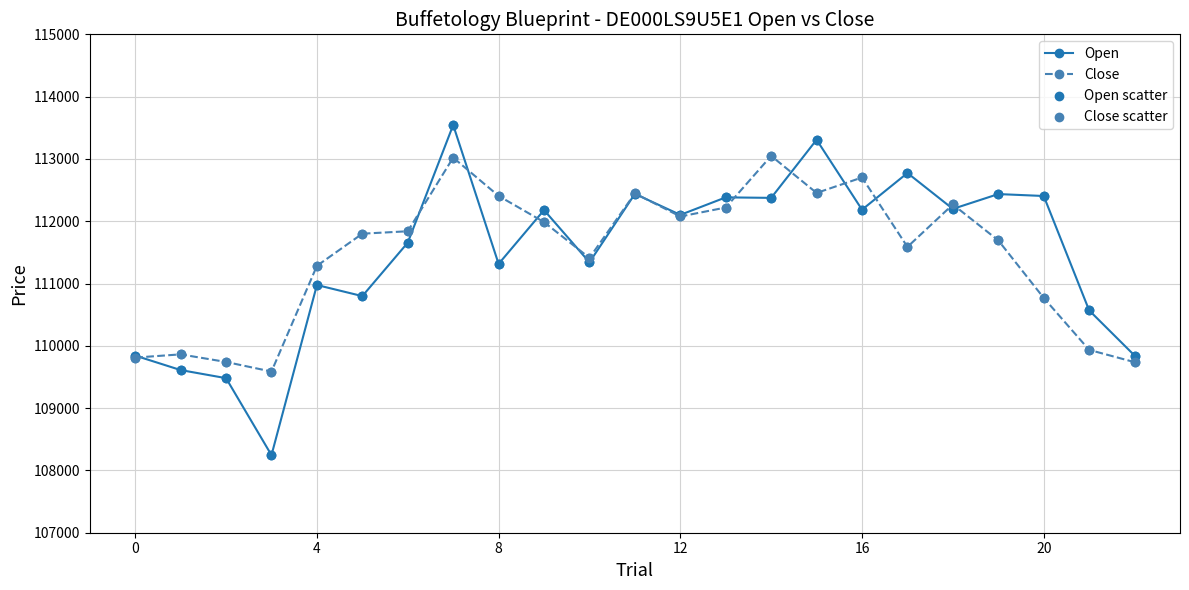

In Open, how many points are higher than both neighbors (excluding endpoints)?

8